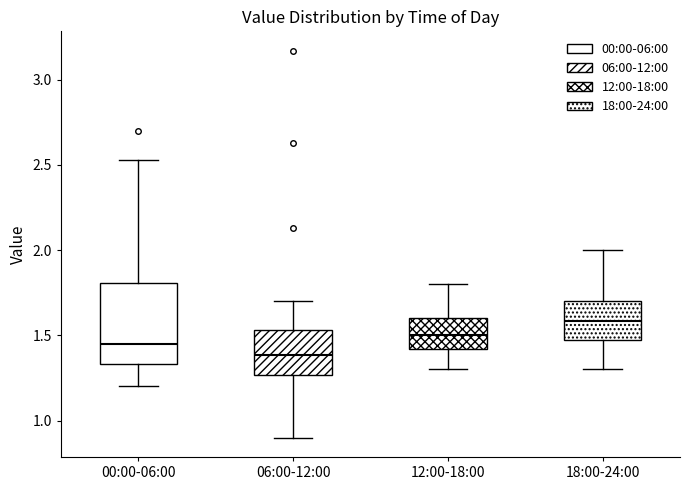

Which box is the tallest, from its lower edge to its upper edge?

00:00-06:00